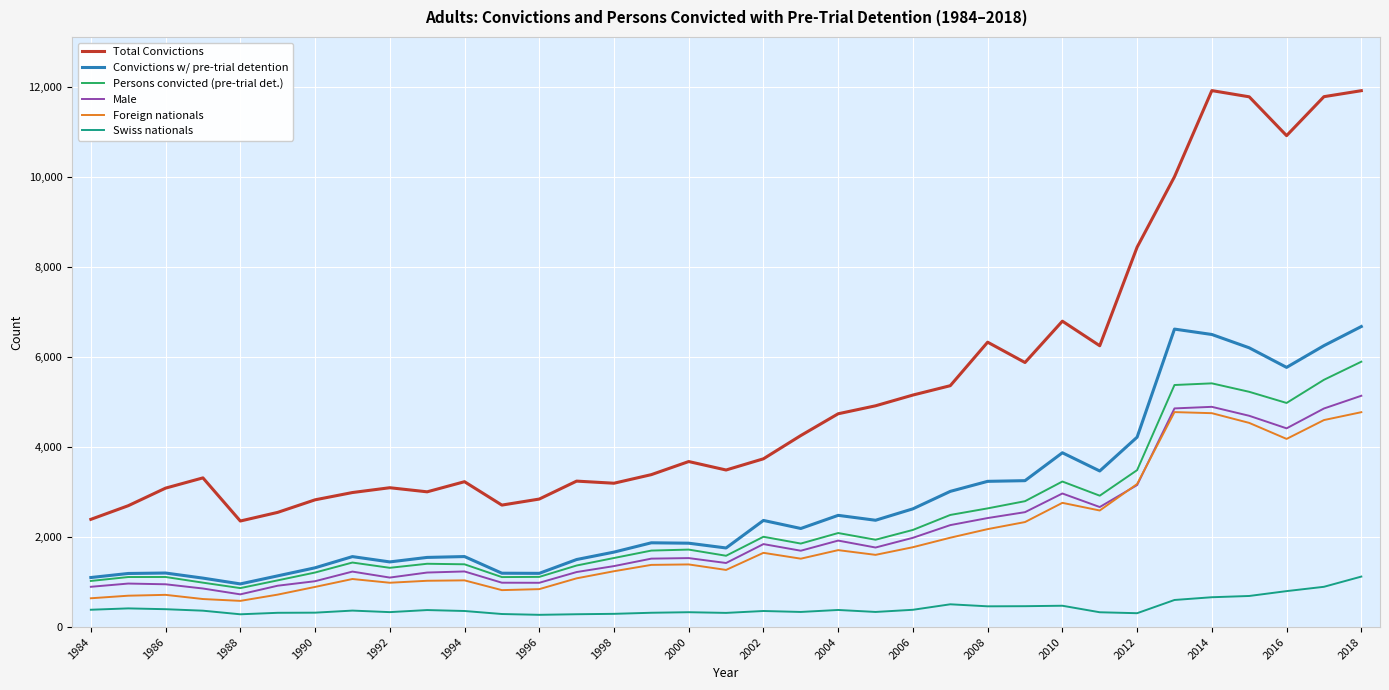

What is the maximum value for Foreign nationals?

4778